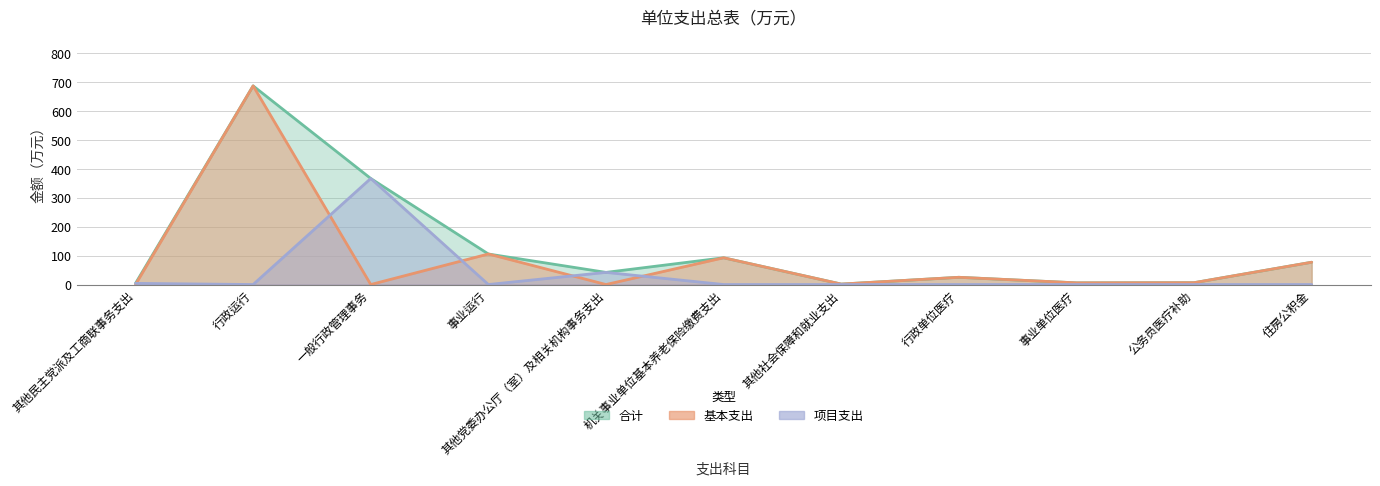

What is the difference between the highest and lowest values at 其他党委办公厅（室）及相关机构事务支出?

42.0